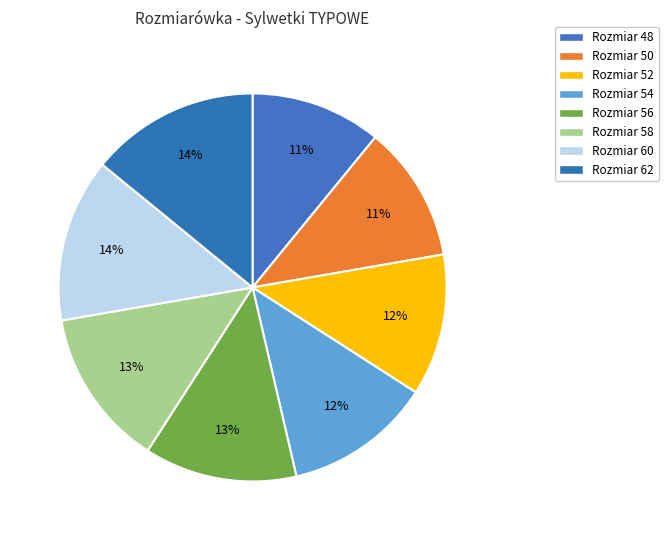

What is the smallest slice in the pie chart?

48